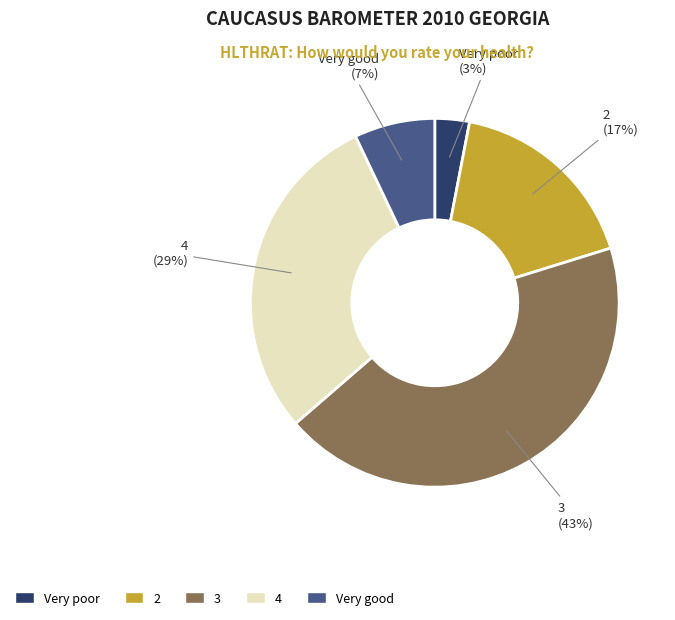

To the nearest percent, what is the average slice percentage?

20%